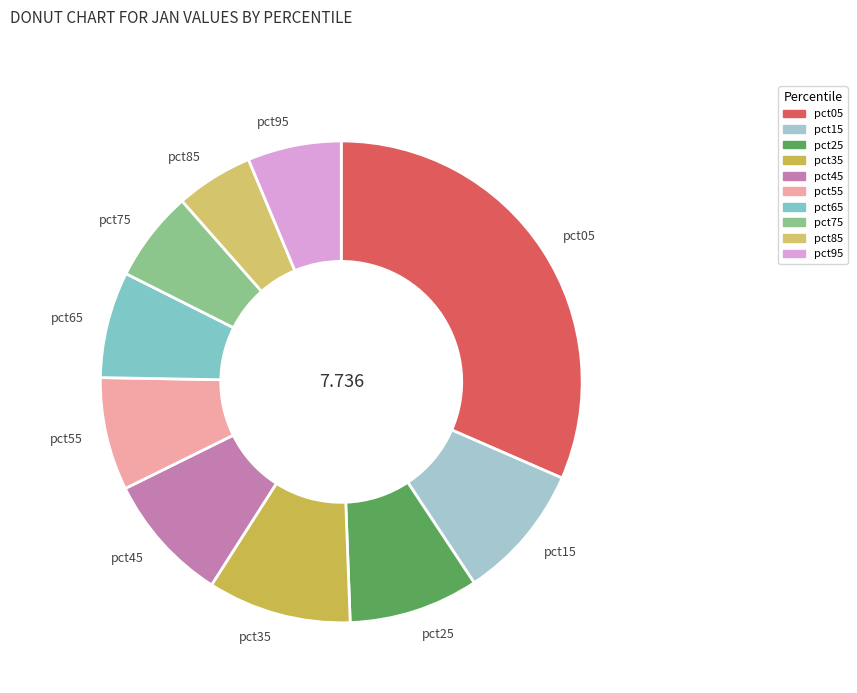

Which slice is the smallest?

pct85